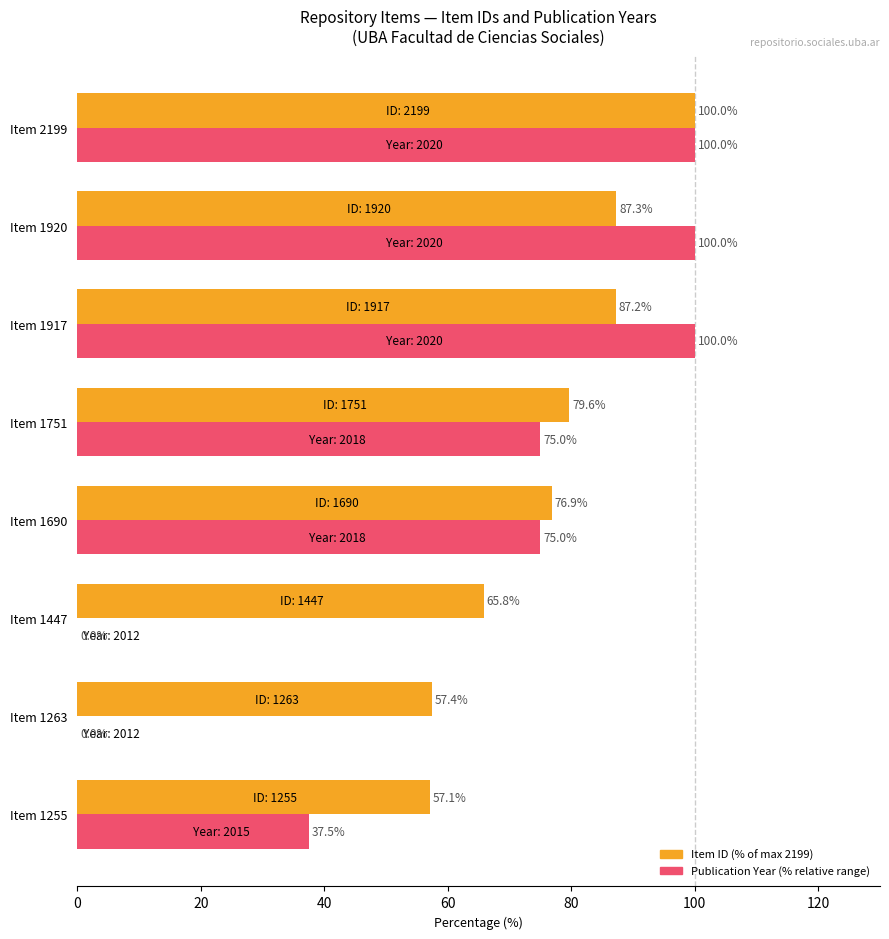

Count the number of categories in the chart.

8